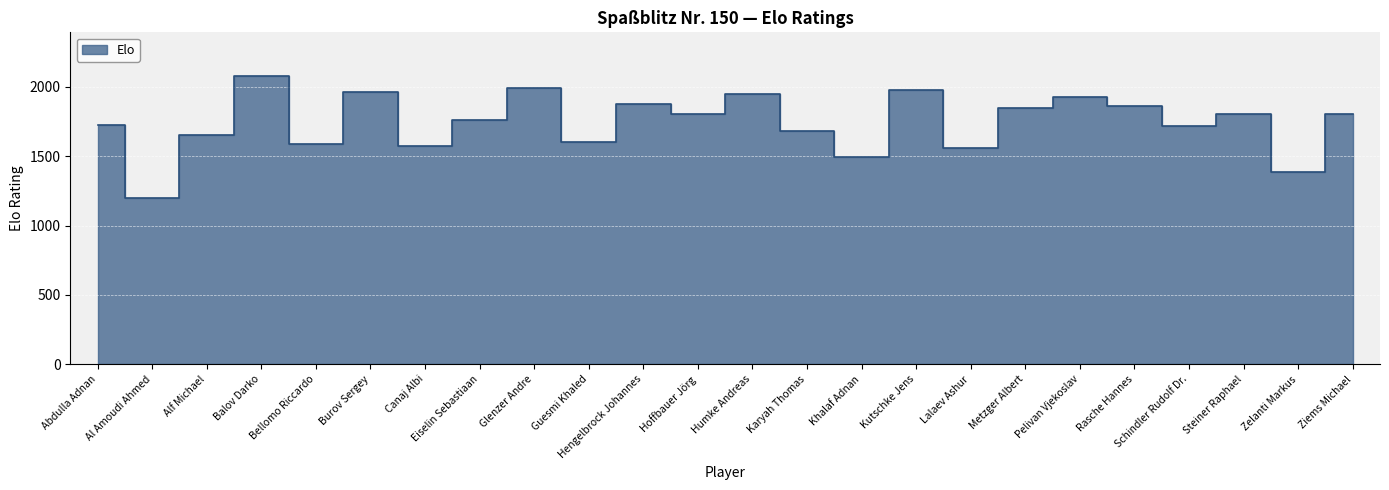

What is the average value?

1743